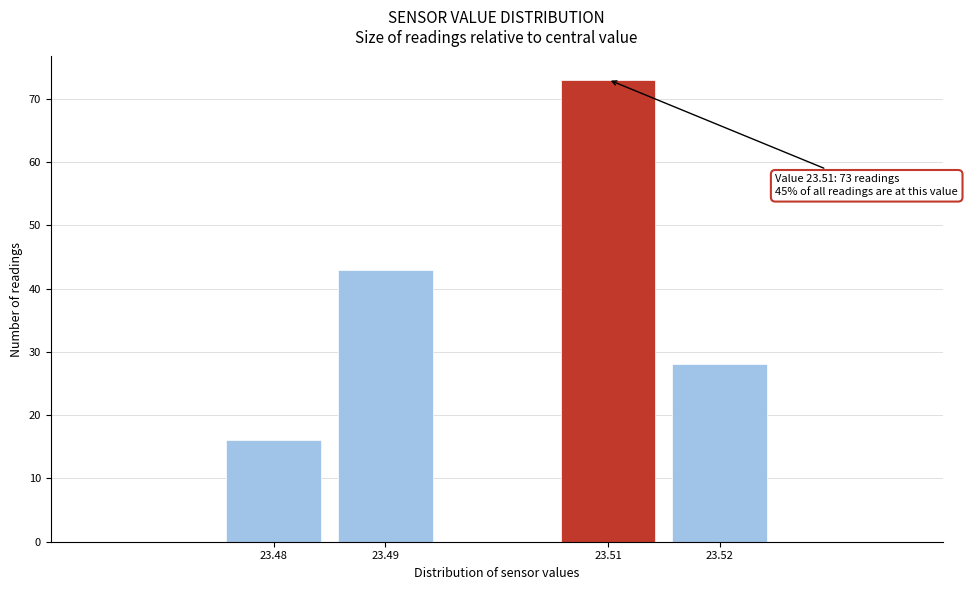

Reading left to right, extract all data points from this chart.

16	43	73	28